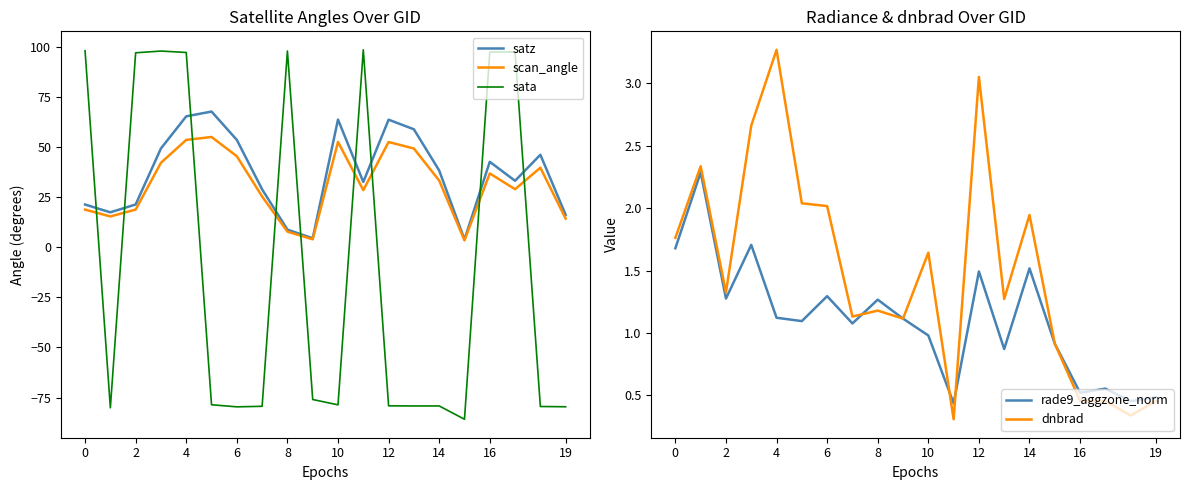

What is the minimum value for satz?

3.9